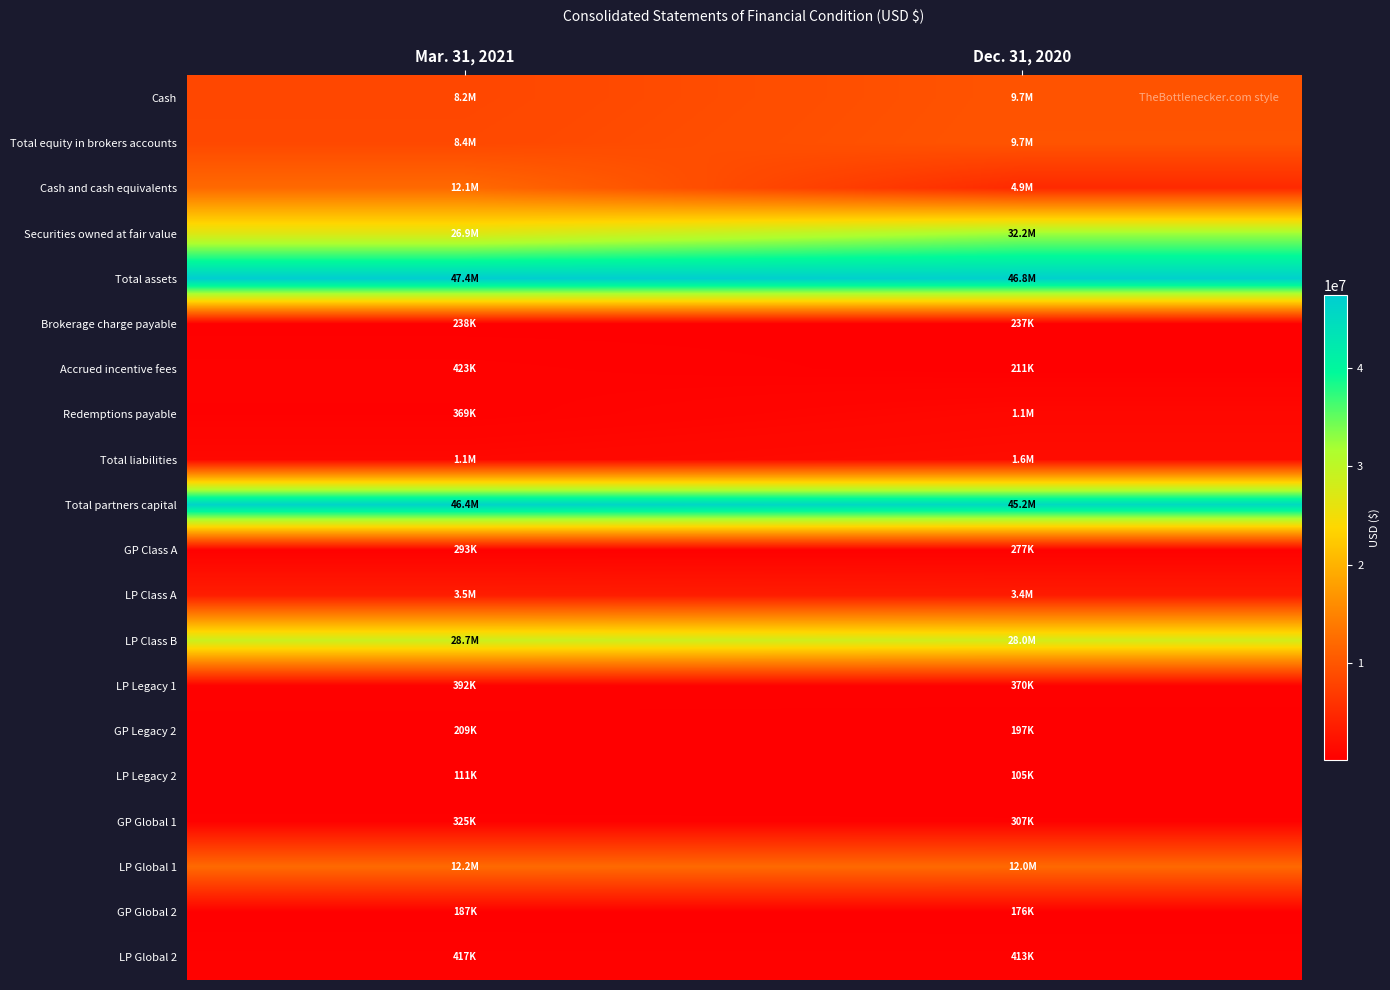

Which label corresponds to the largest value in the chart?

Mar. 31, 2021